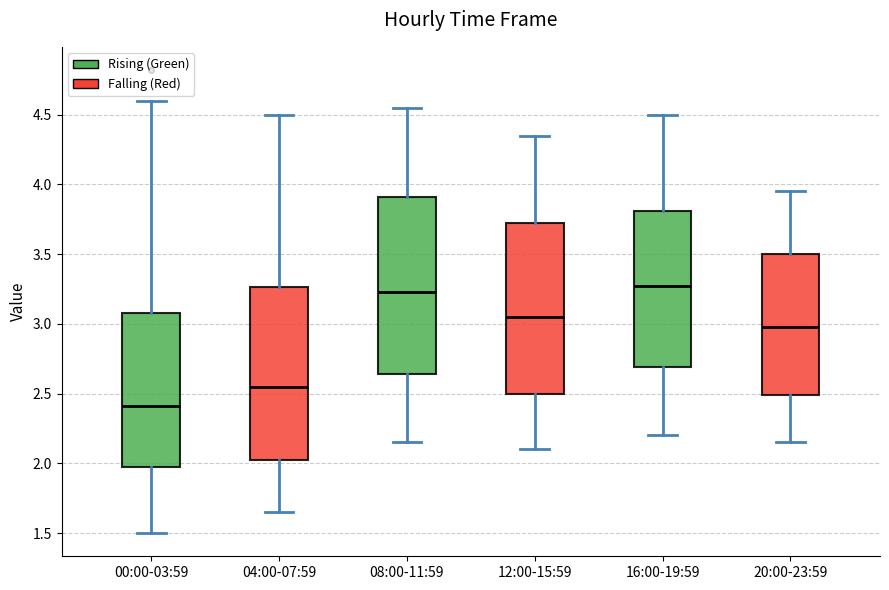

Reading left to right, transcribe this box plot: for each box, give where its median line is, the range the box spans, and where its two whiskers end, as read against the y-axis. The values are not printed on the chart, so give them approximately, as read against the axis.

00:00-03:59: median 2.40, box 1.95 to 3.10, whiskers 1.50 to 4.60
04:00-07:59: median 2.55, box 2.05 to 3.25, whiskers 1.65 to 4.50
08:00-11:59: median 3.25, box 2.65 to 3.90, whiskers 2.15 to 4.55
12:00-15:59: median 3.05, box 2.50 to 3.75, whiskers 2.10 to 4.35
16:00-19:59: median 3.30, box 2.70 to 3.80, whiskers 2.20 to 4.50
20:00-23:59: median 3.00, box 2.50 to 3.50, whiskers 2.15 to 3.95